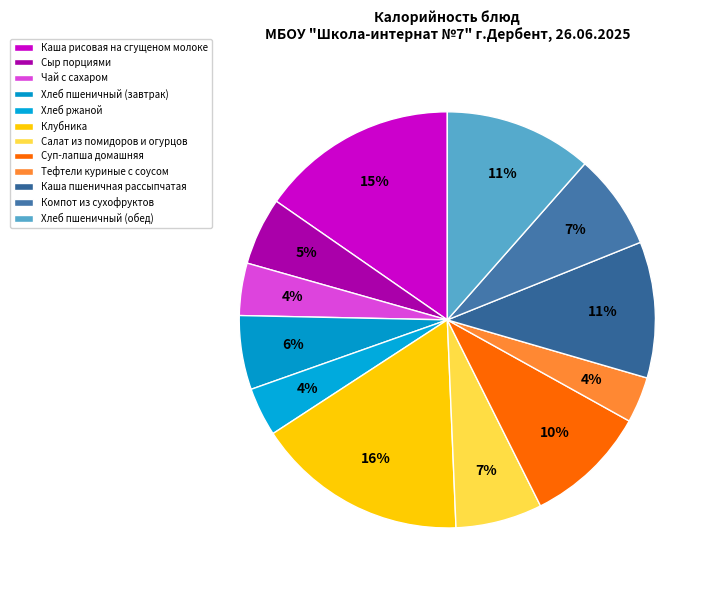

What is the change in value from Клубника to Компот из сухофруктов?

-129